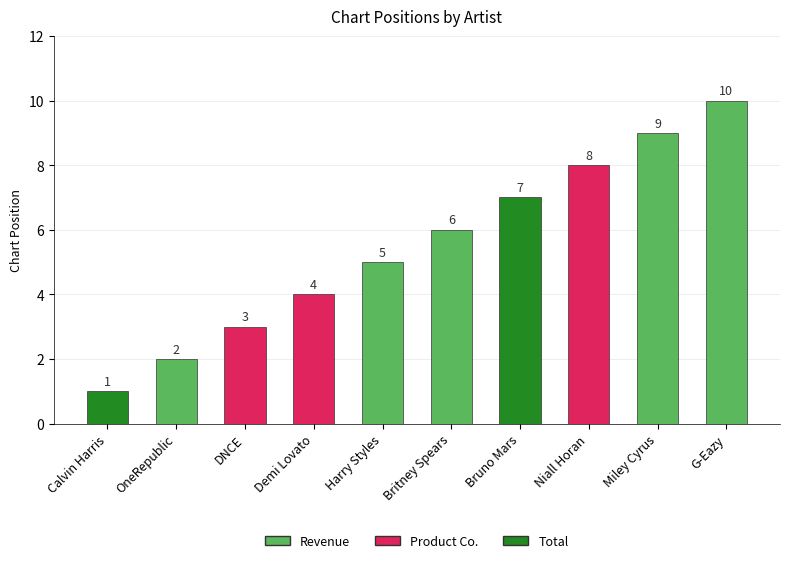

What is the difference between the maximum and minimum values?

9